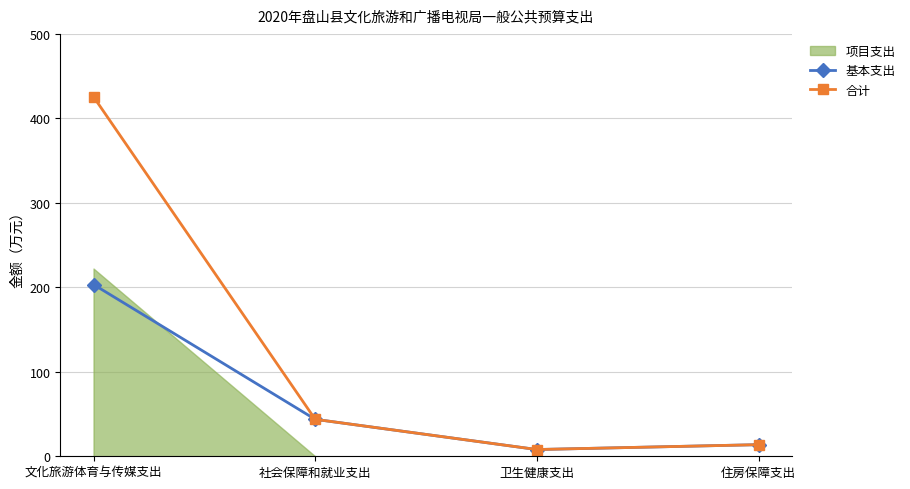

Read the 基本支出 value at 卫生健康支出.

8.0